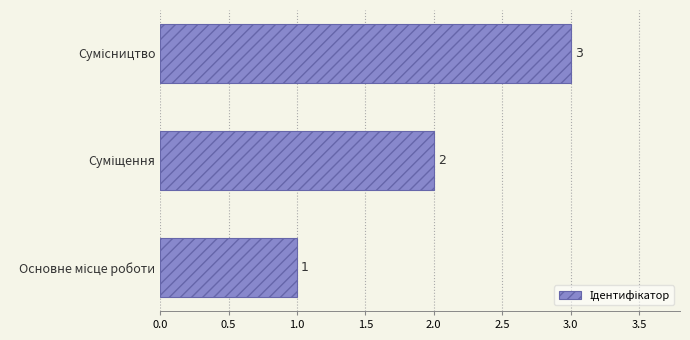

What is the greatest value displayed?

3